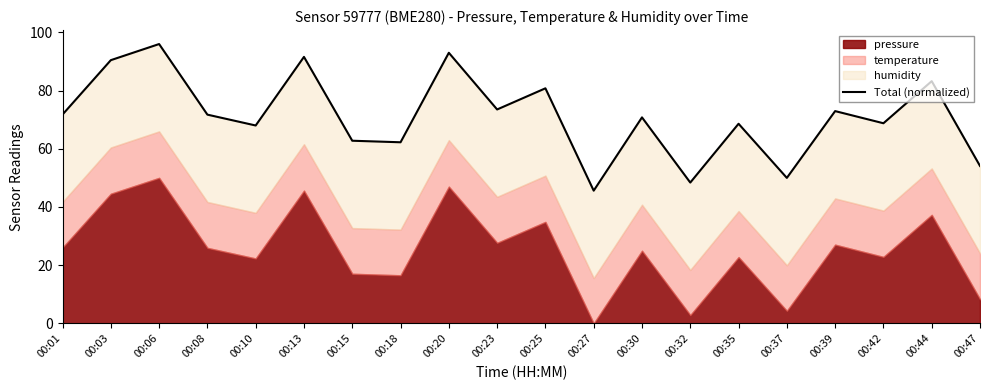

True or false: there are more than 2 points higher than both neighbors.

True